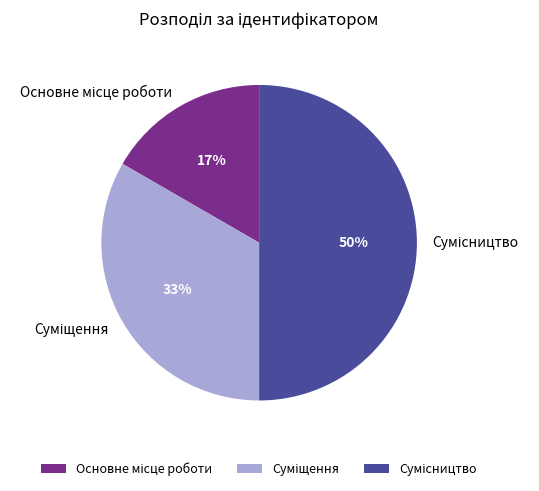

To the nearest percent, what is the difference between the largest and smallest slice percentages?

33%